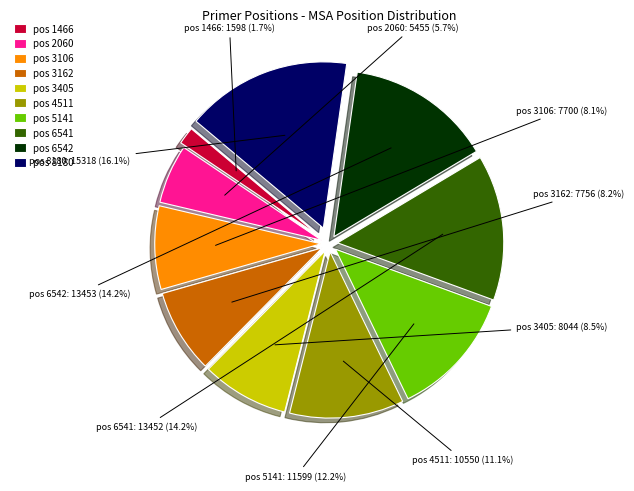

Is pos 6541 the majority of the pie?

No